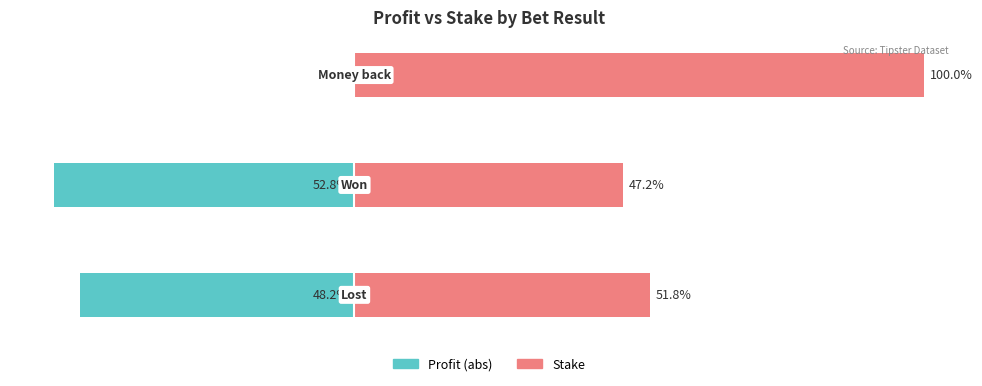

The value of Stake at 0 is 51.8. True or false?

True